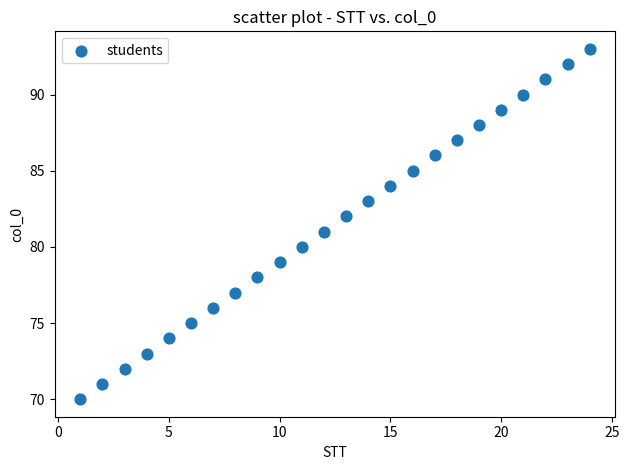

What is the range of Y values (max minus min)?

23